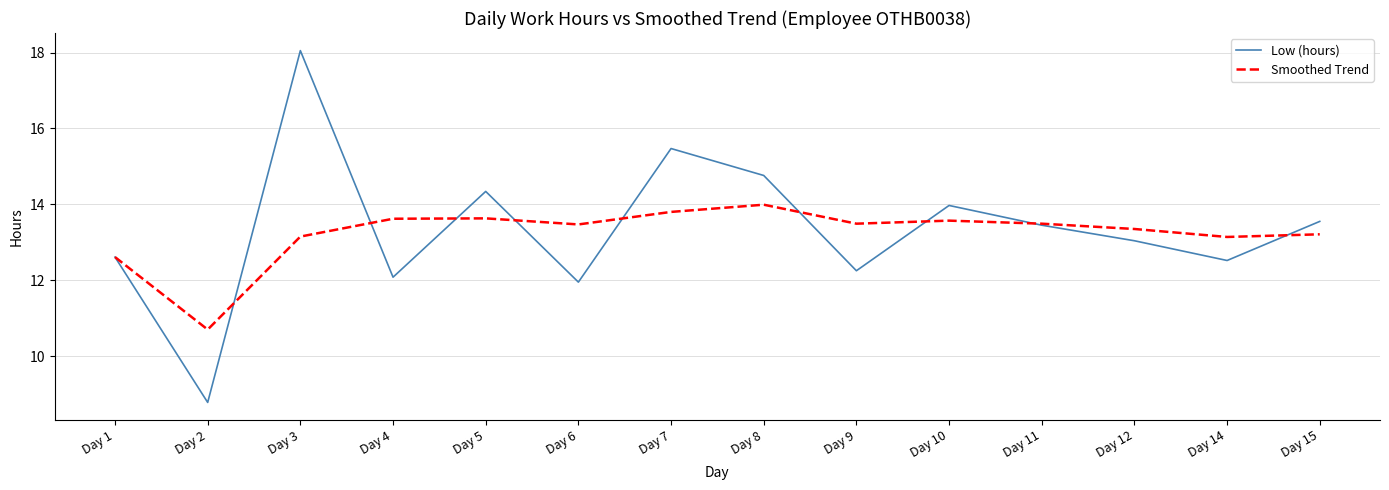

What are all the series names shown in the legend?

Low (hours), Smoothed Trend